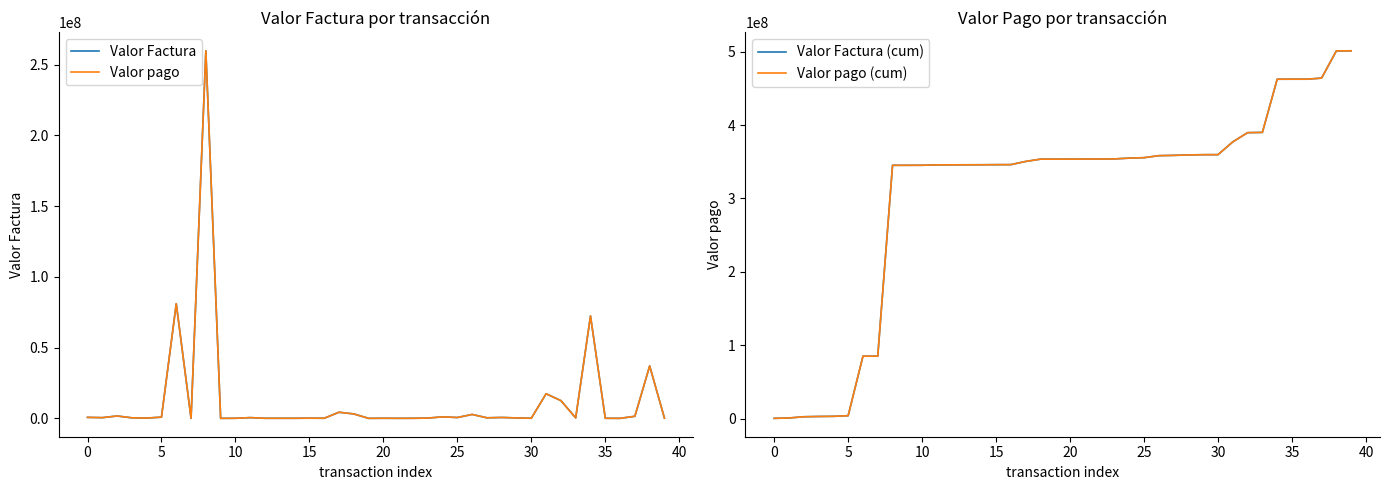

What is the spread (max minus min) of values at 22?

353634720.9